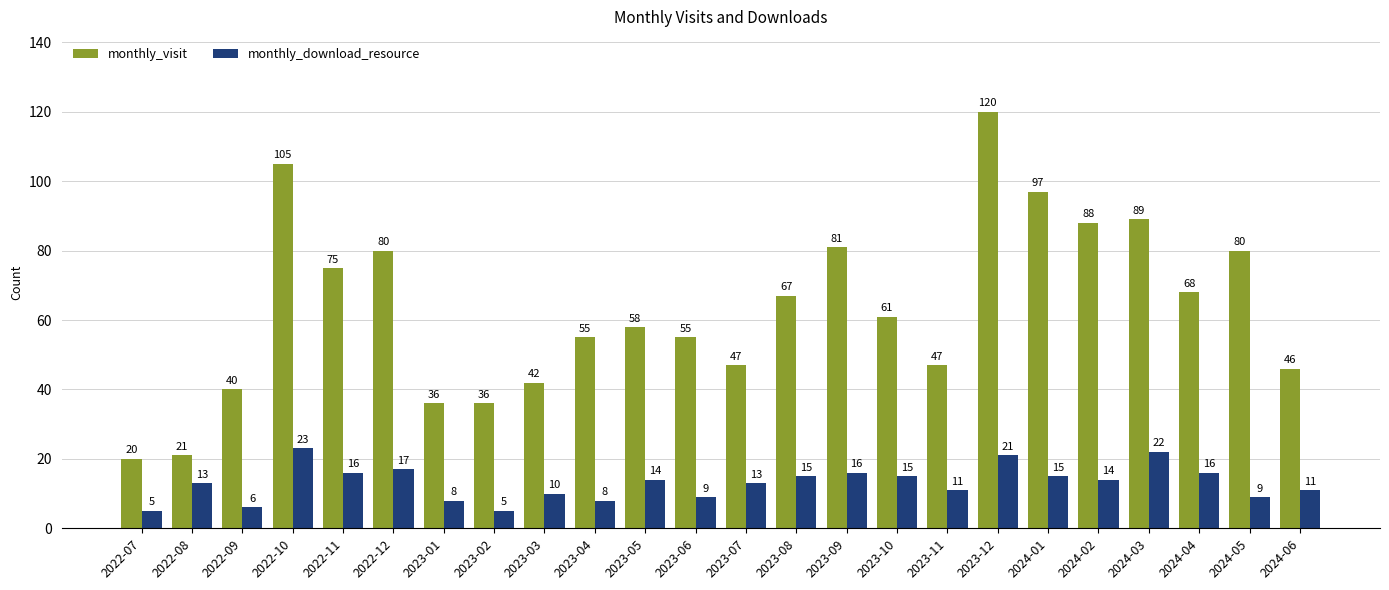

What are all the series names shown in the legend?

monthly_visit, monthly_download_resource